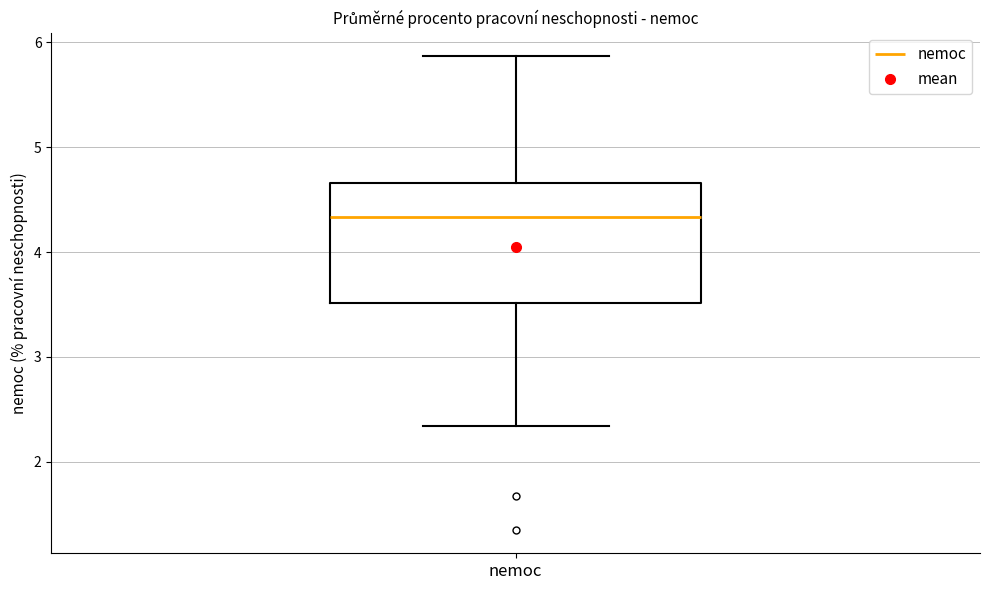

Read this box plot against the y-axis: the position of the median line, the range covered by the box, and the ends of both whiskers. The values are not printed on the chart, so give them approximately, as read against the axis.

median 4.3, box 3.5 to 4.7, whiskers 2.3 to 5.9